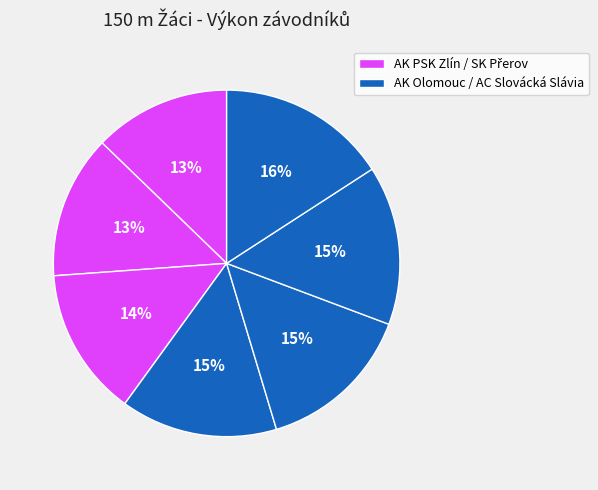

Does any single category account for the majority?

No